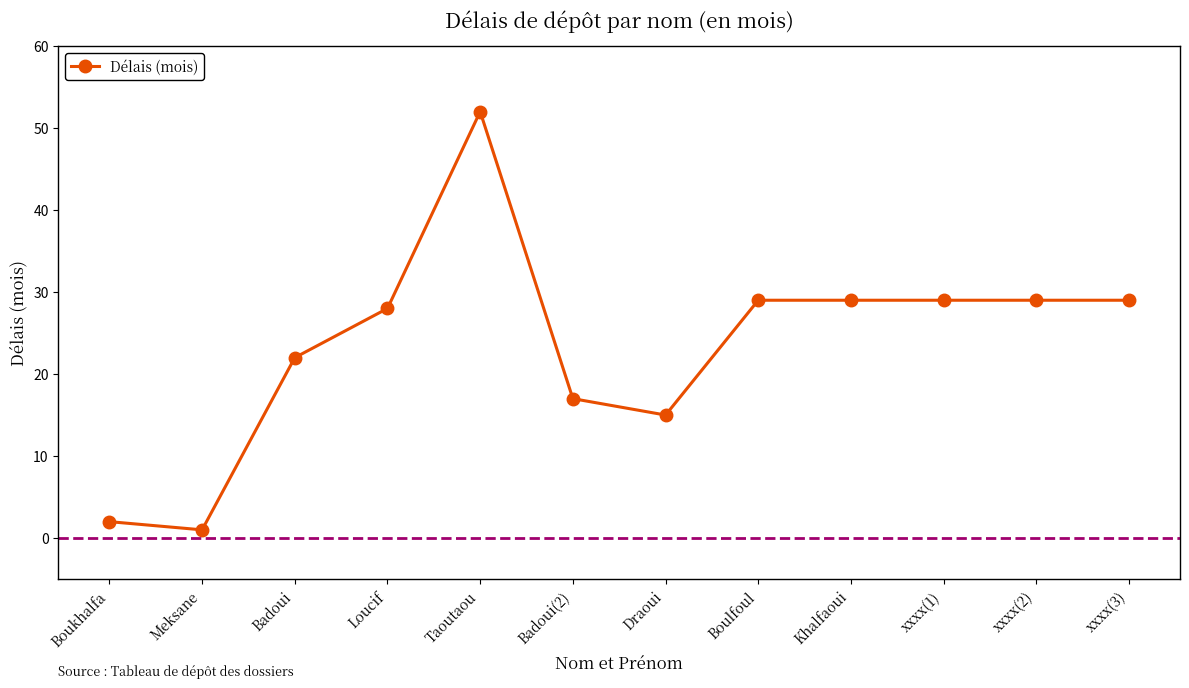

What is the average value?

24